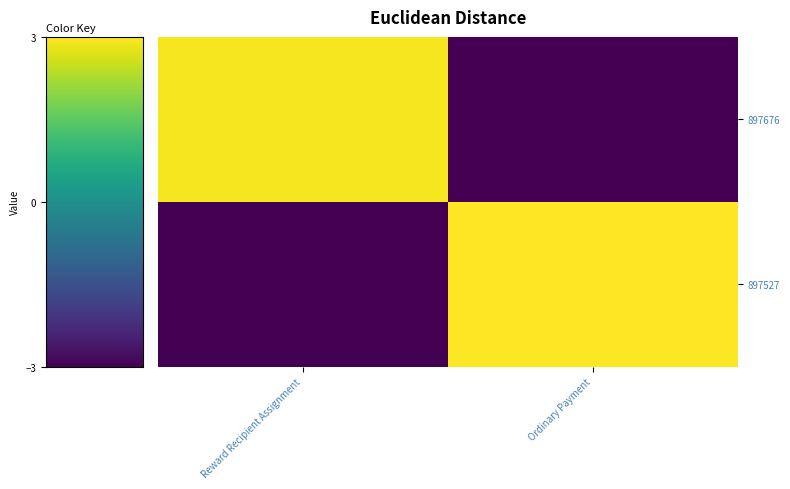

What is the maximum value shown in the chart?

3.0